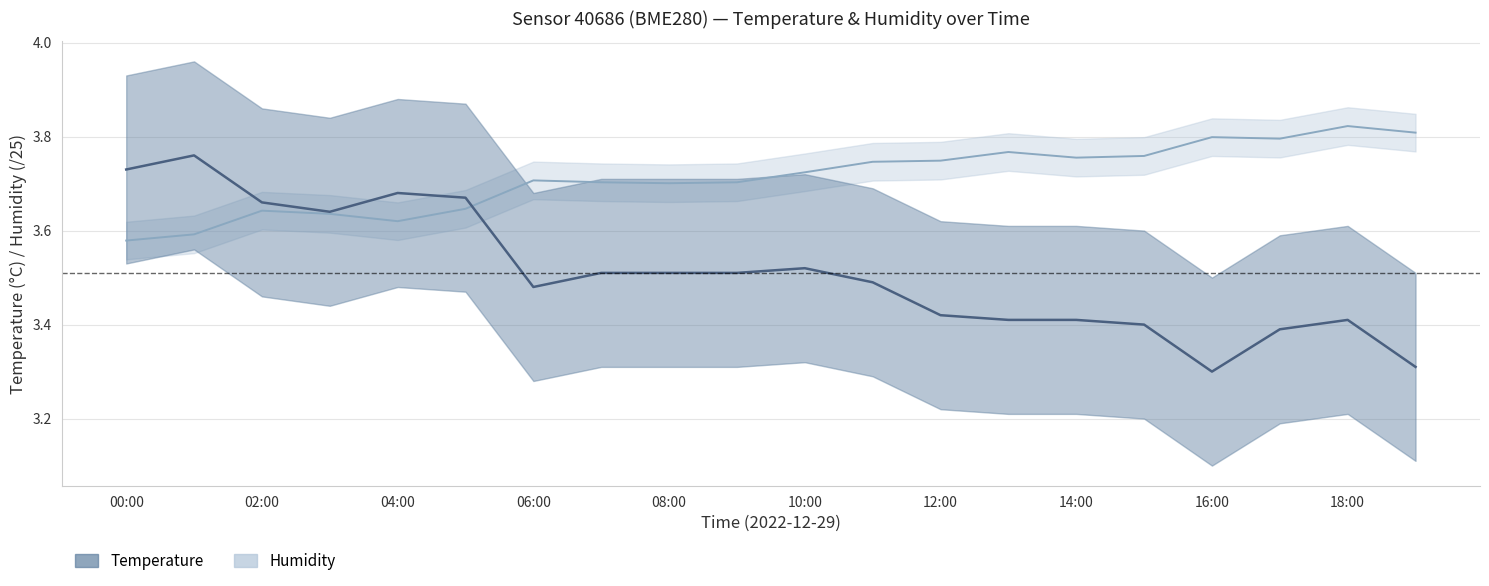

Which series has the largest range (max minus min)?

Temperature (°C)